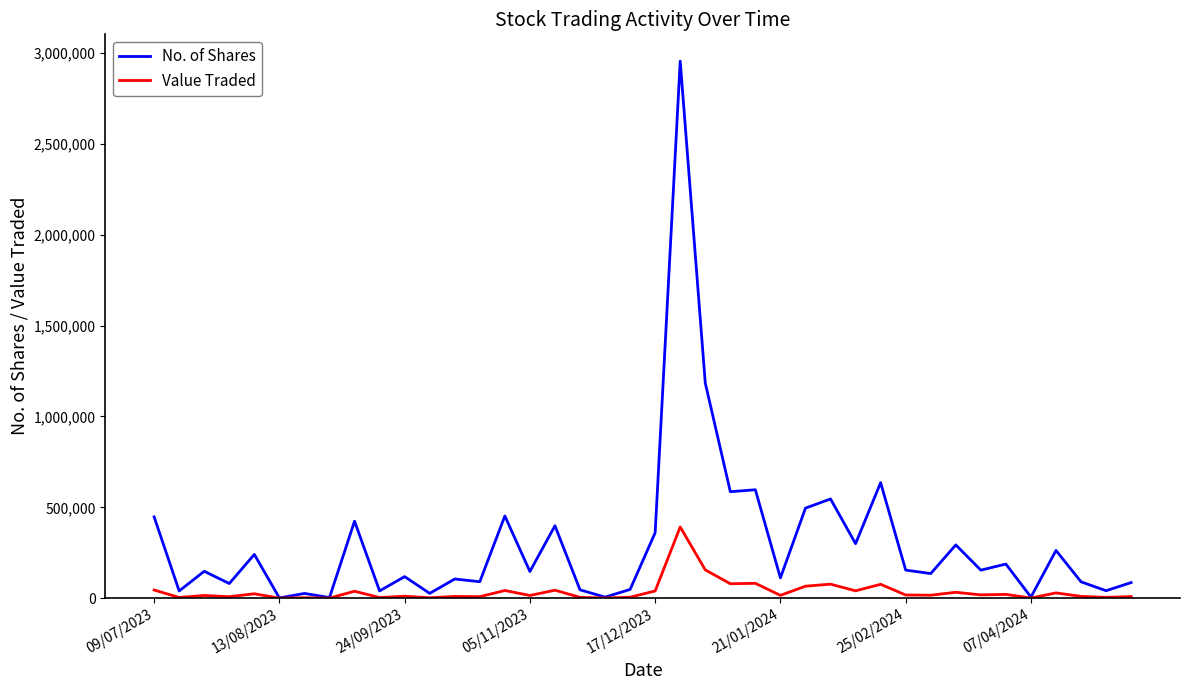

Rank the series by their maximum value, from highest to lowest.

No. of Shares, Value Traded